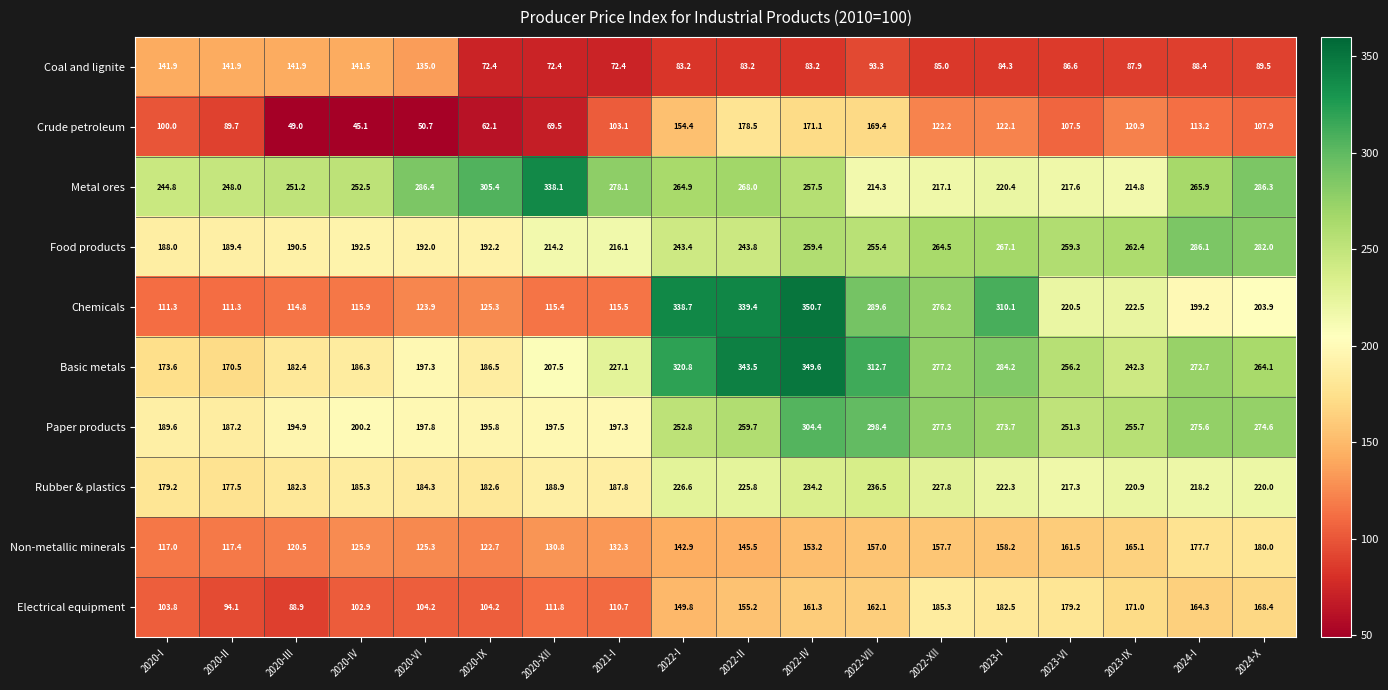

What is the sum of the Crude petroleum values at 2023-VI and 2024-X?

215.4